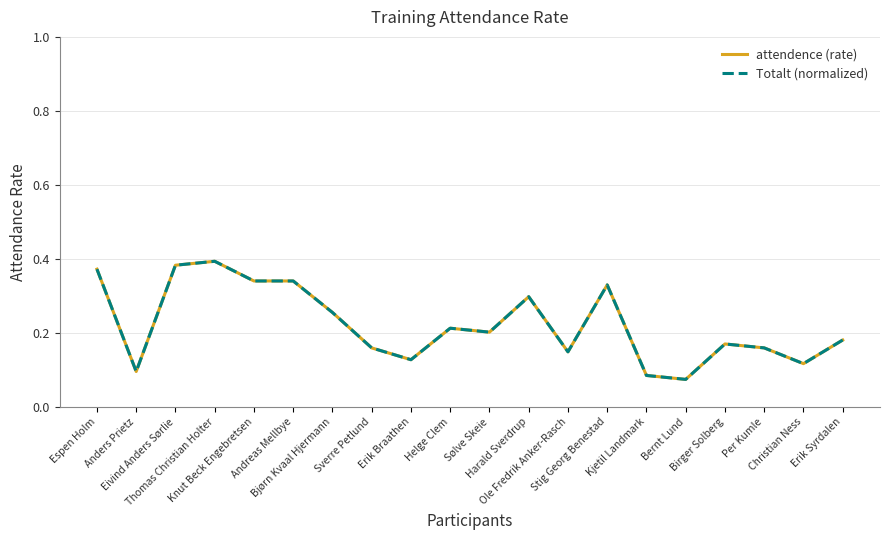

True or false: attendence (rate) and Totalt (normalized) intersect in this chart.

False